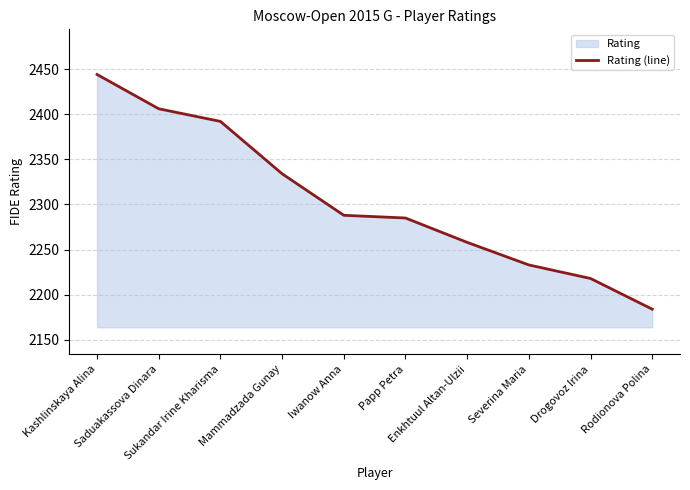

What is the difference between the maximum and minimum values?

260